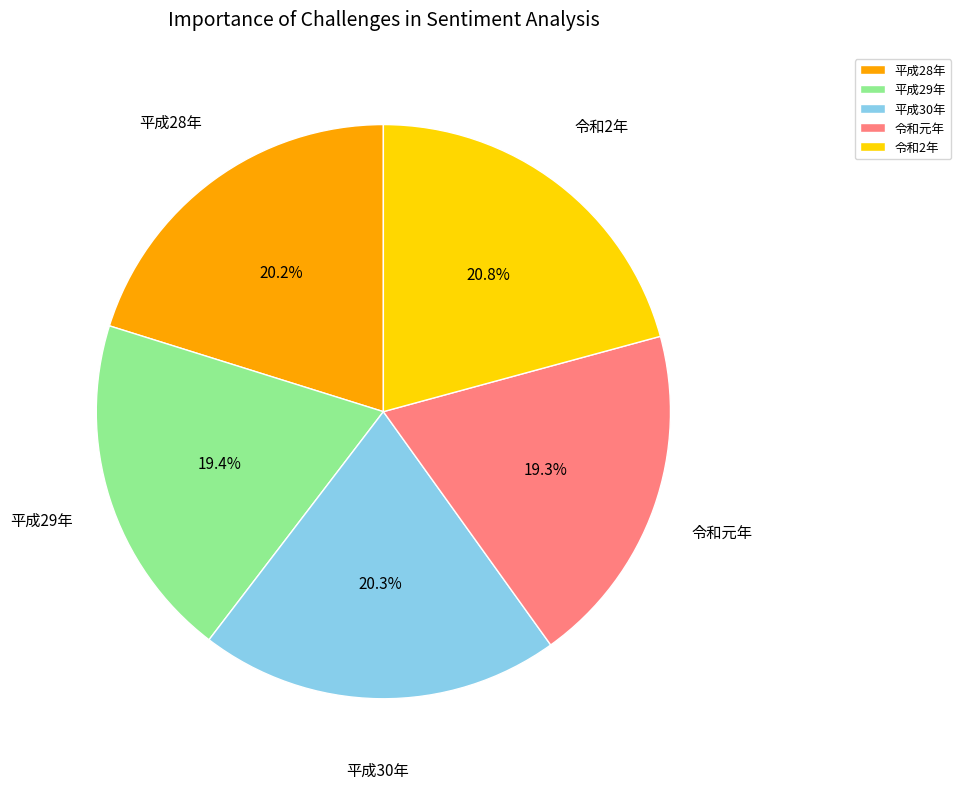

Do 平成30年 and 平成28年 together represent more than half of the pie?

No